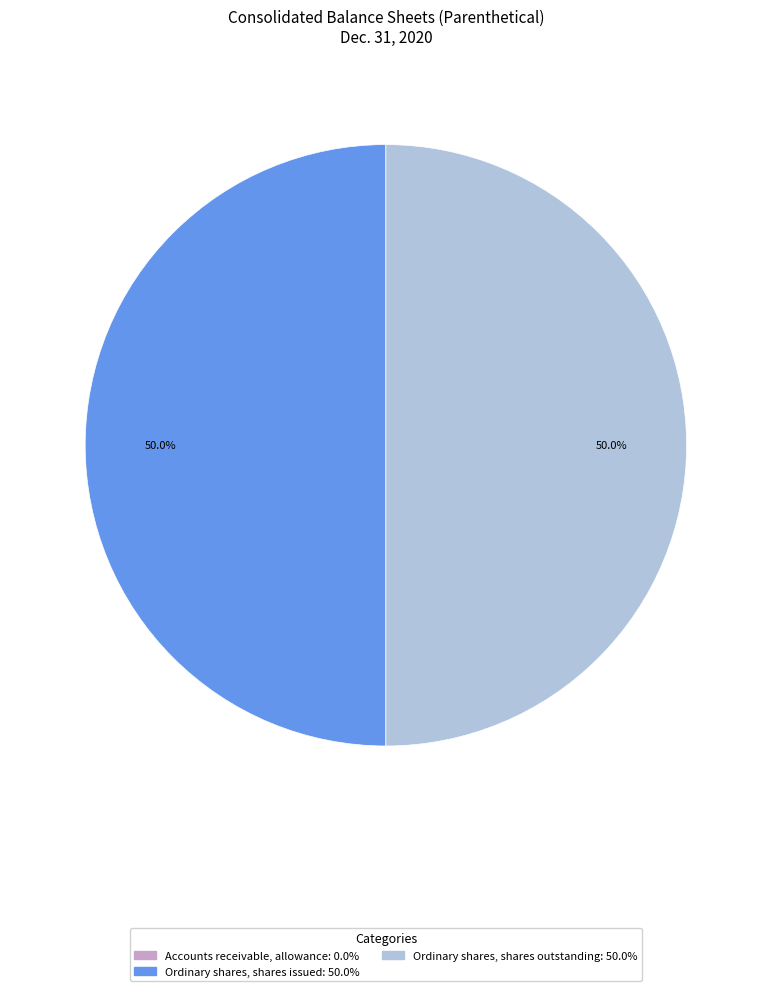

Combined, what portion of the pie is Ordinary shares, shares issued and Ordinary shares, shares outstanding?

100.0%